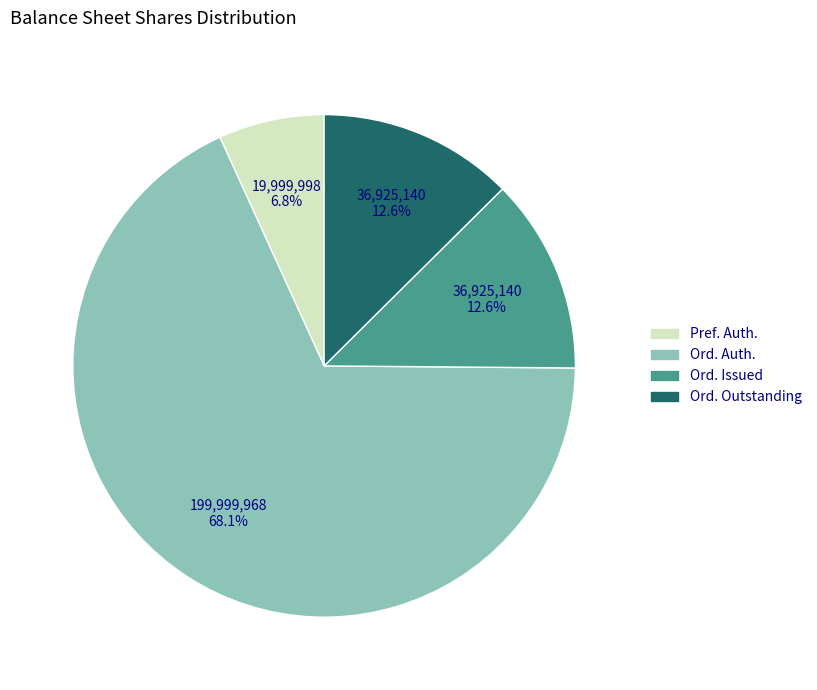

How many slices are in this pie chart?

4